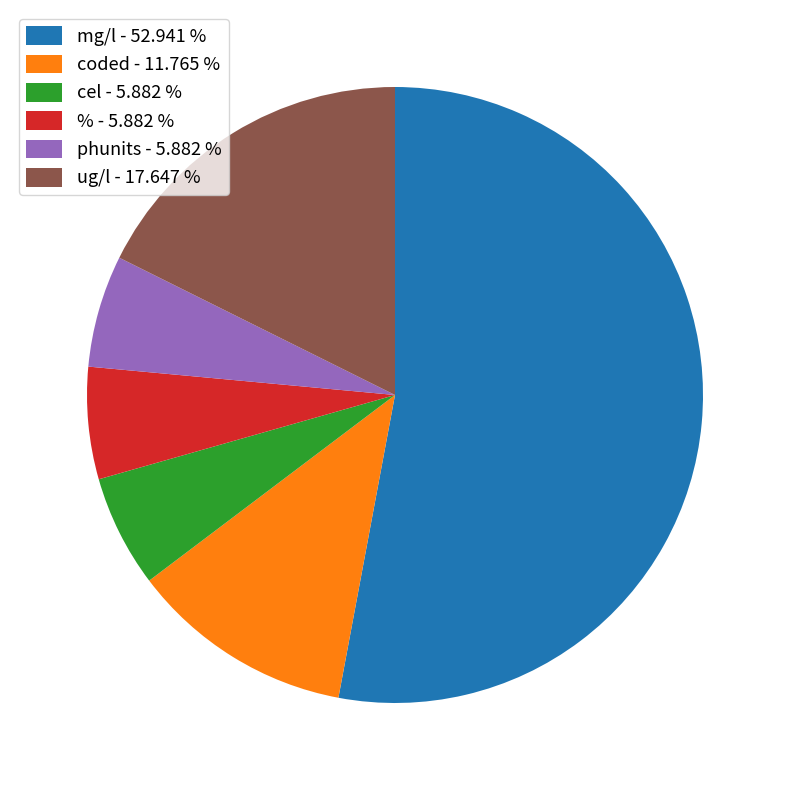

Count the number of slices in the pie.

6